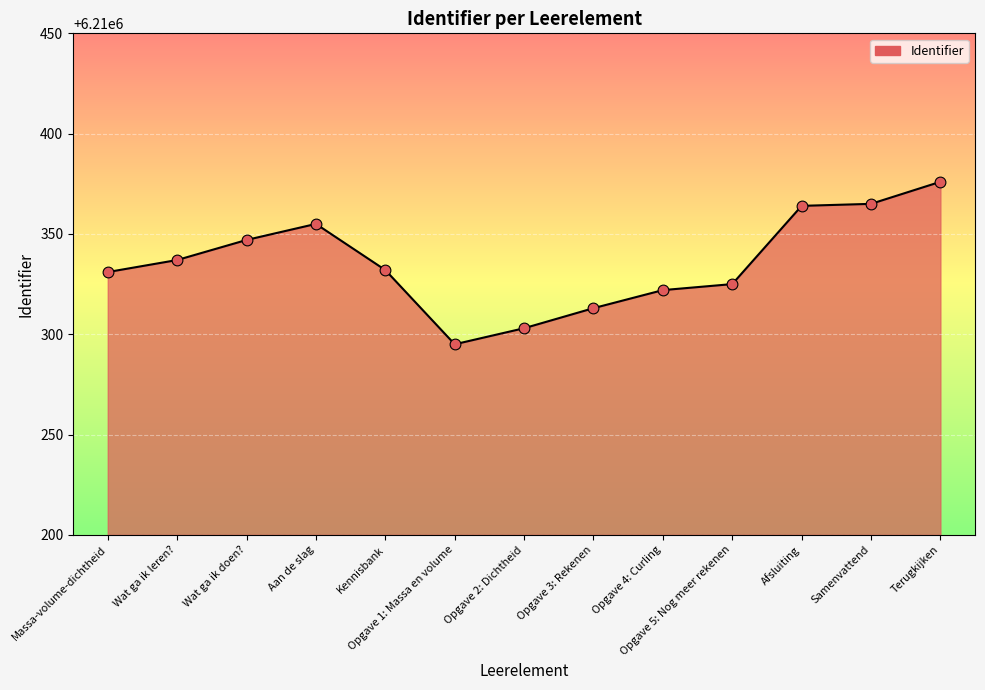

What is the change in value from Wat ga ik leren? to Aan de slag?

+18